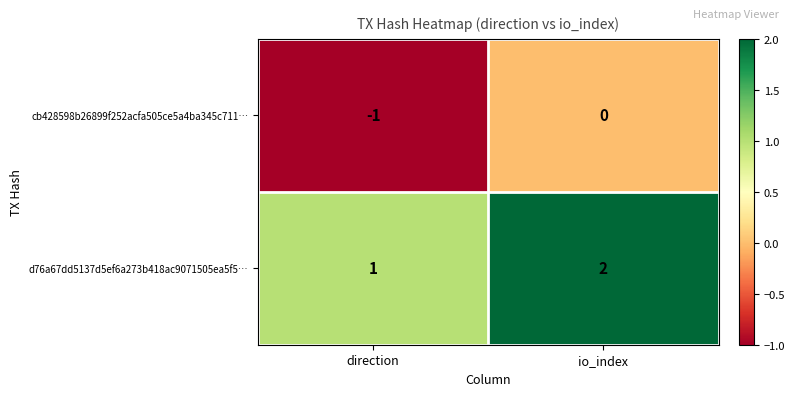

Is the value of cb428598b26899f252acfa505ce5a4ba345c711… at io_index greater than the value of d76a67dd5137d5ef6a273b418ac9071505ea5f5… at io_index?

No